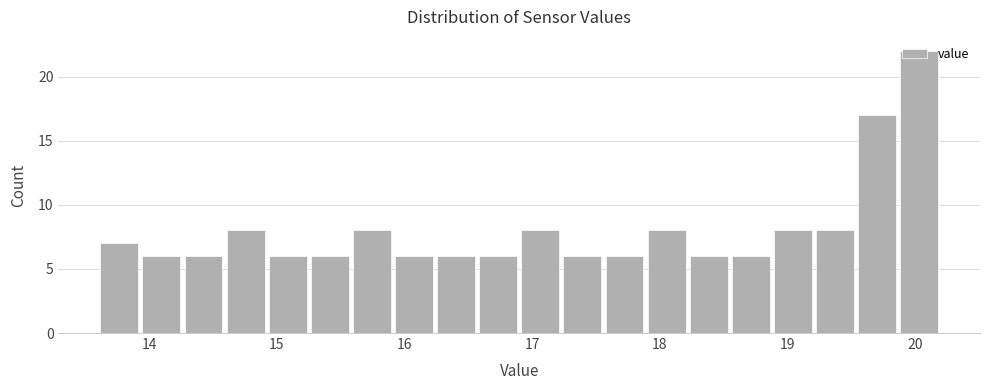

Read against the x-axis, roughly where is the centre of the tallest bar?

20.0